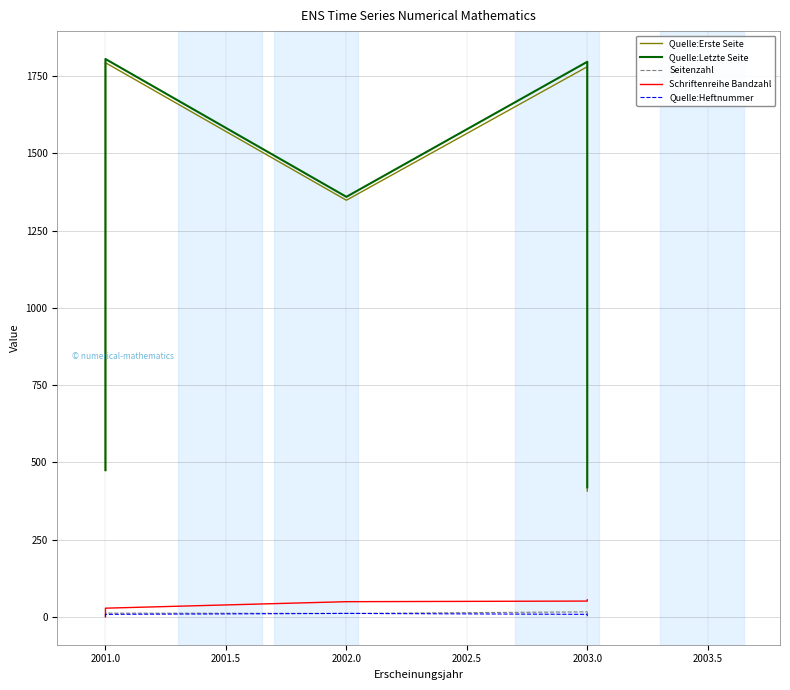

True or false: Seitenzahl has a value of 16 at 2003.0.

True